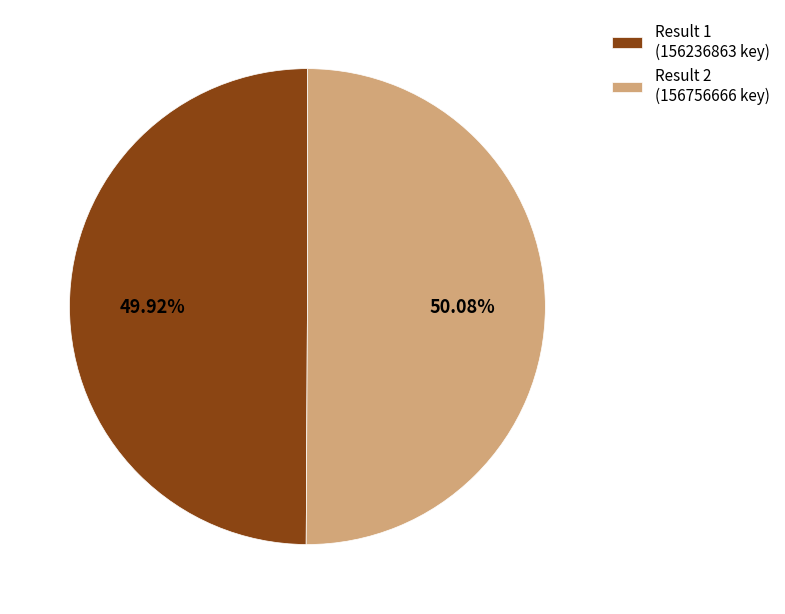

Count the number of slices in the pie.

2